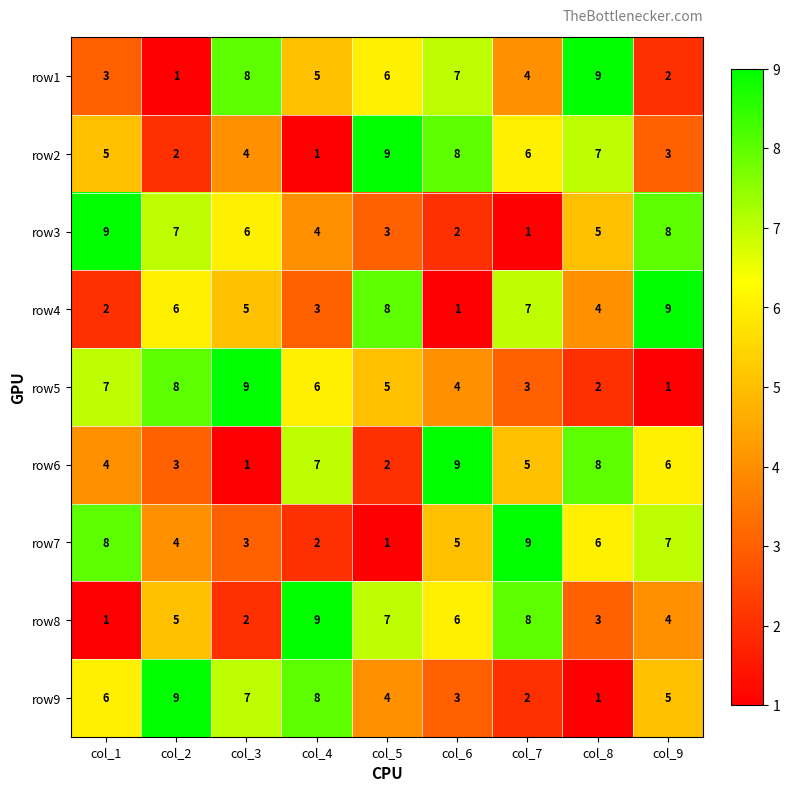

Count the row1 values in the range 3 to 7.

5